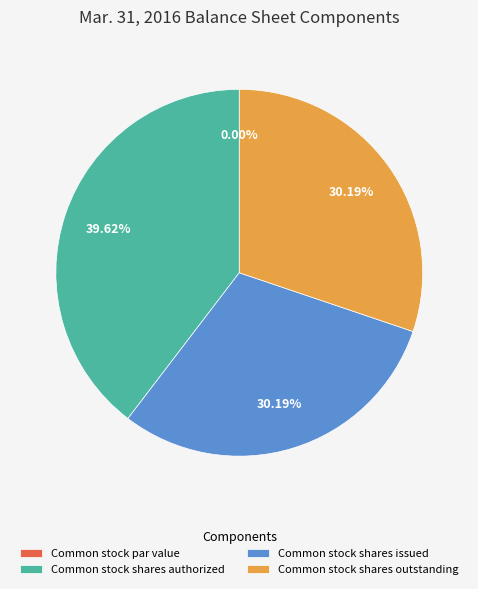

Which category has the biggest portion of the pie?

Common stock shares authorized